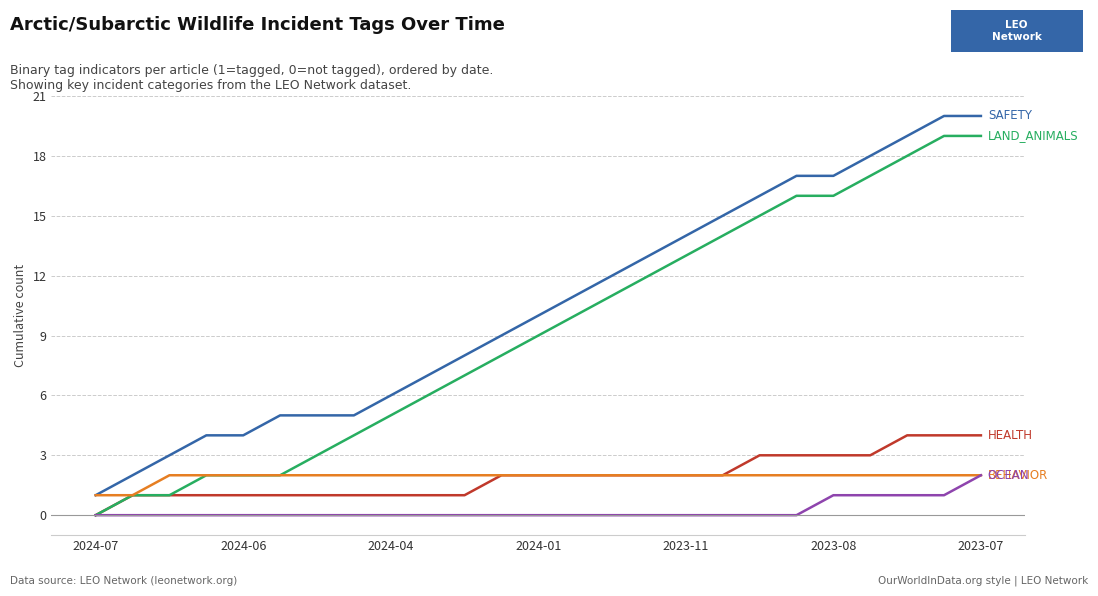

What is the greatest value displayed?

20